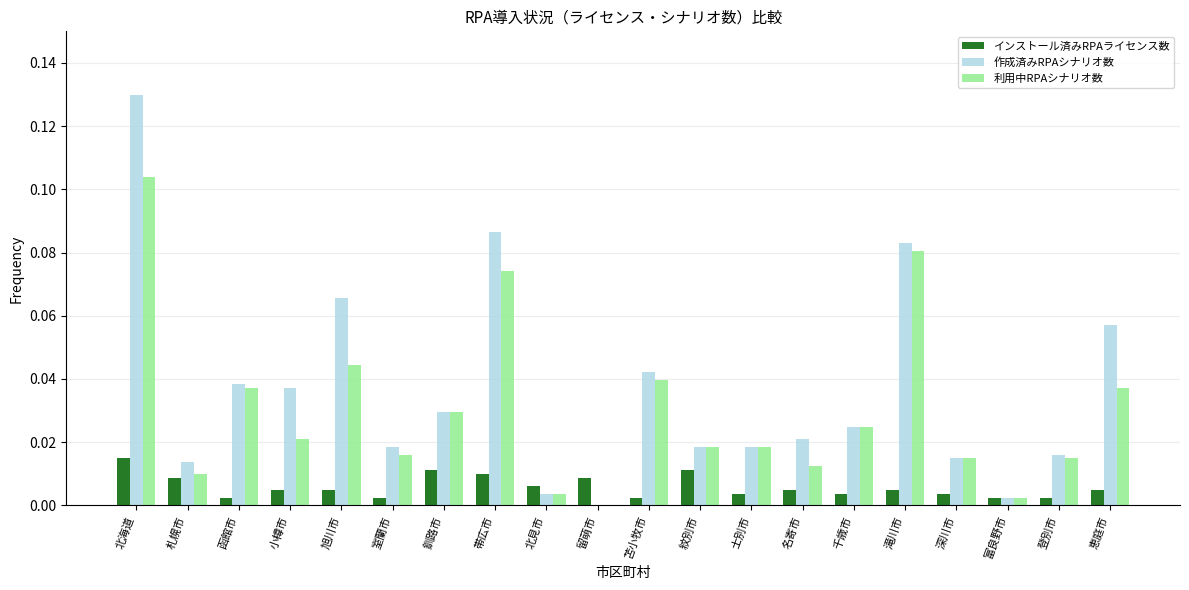

Is the value of 作成済みRPAシナリオ数 at 紋別市 greater than the value of インストール済みRPAライセンス数 at 士別市?

Yes